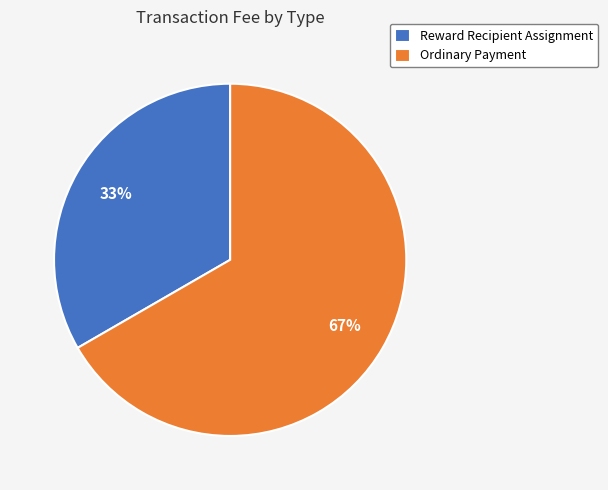

Count the number of slices in the pie.

2